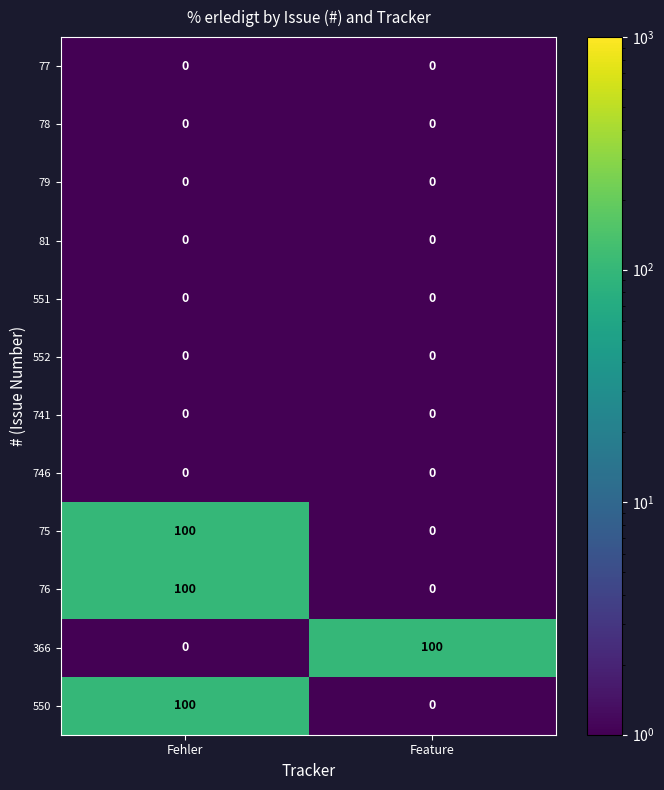

What is the approximate value of 366 at Feature, to the nearest 50?

100